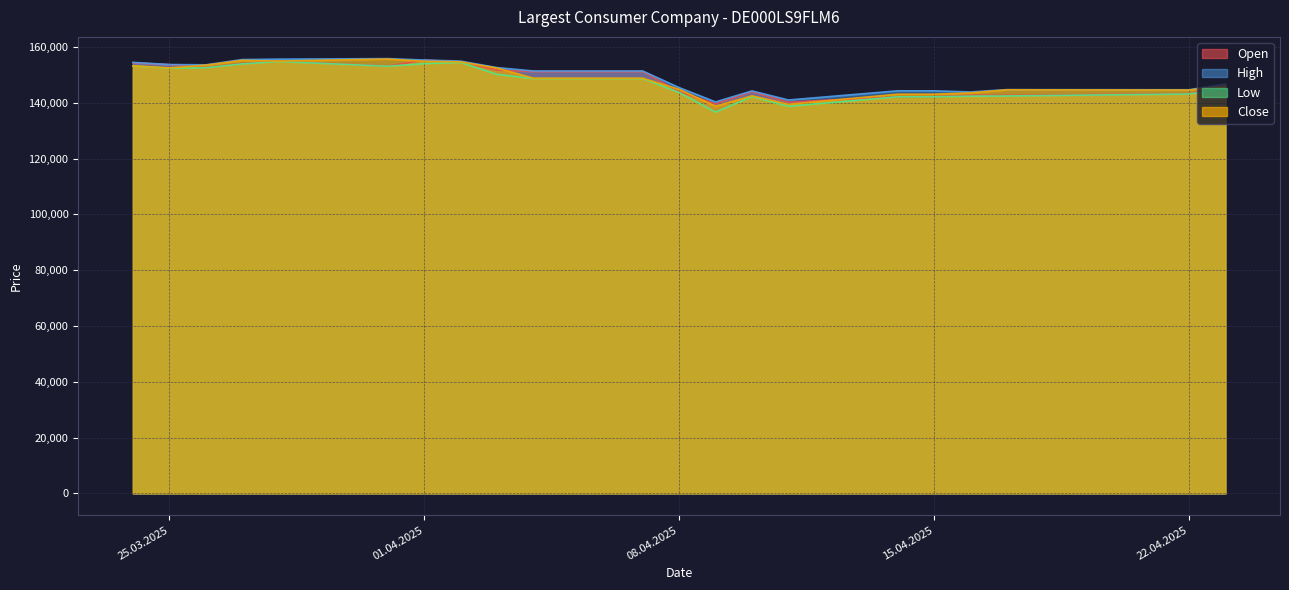

What position from the left is 02.04.2025?

8